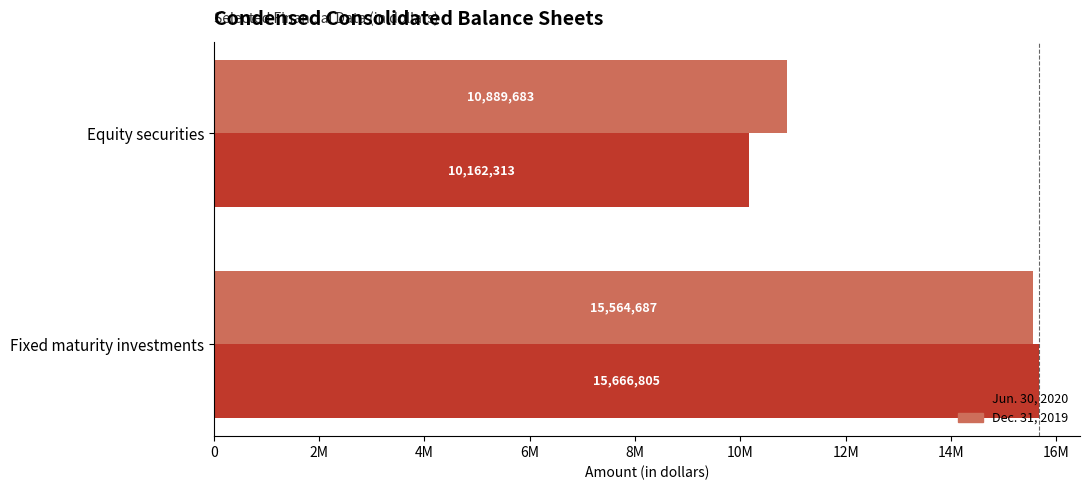

What is the sum of all Jun. 30, 2020 values?

25829118